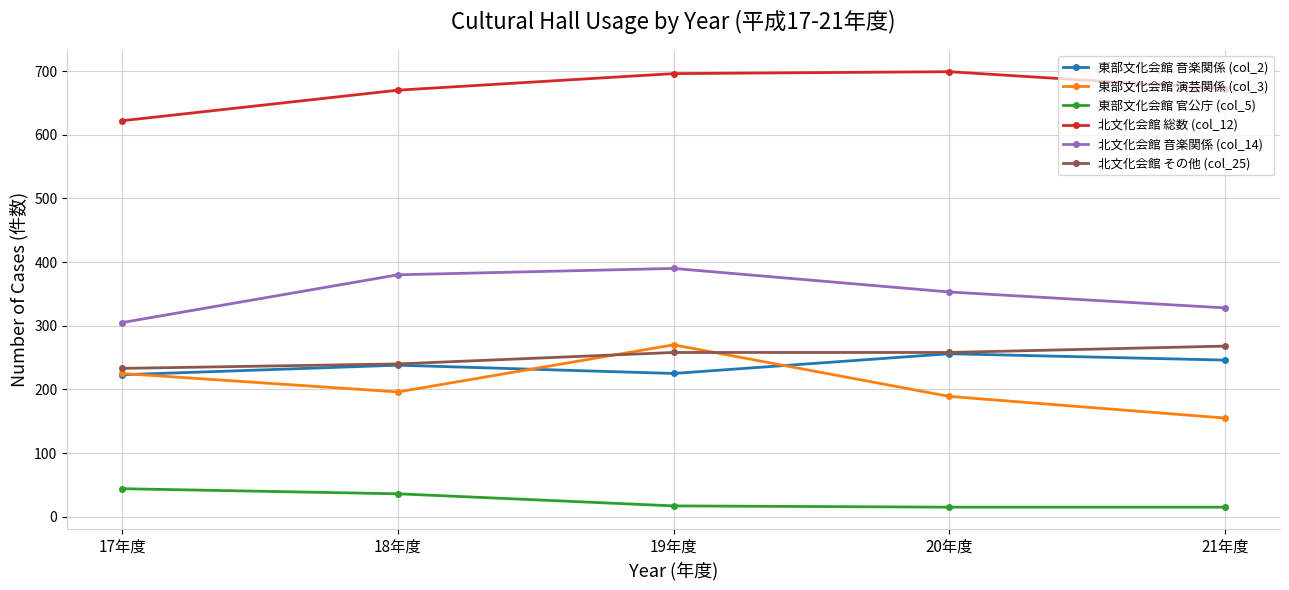

Which category has the lowest value in the 北文化会館 総数 (col_12) series?

17年度